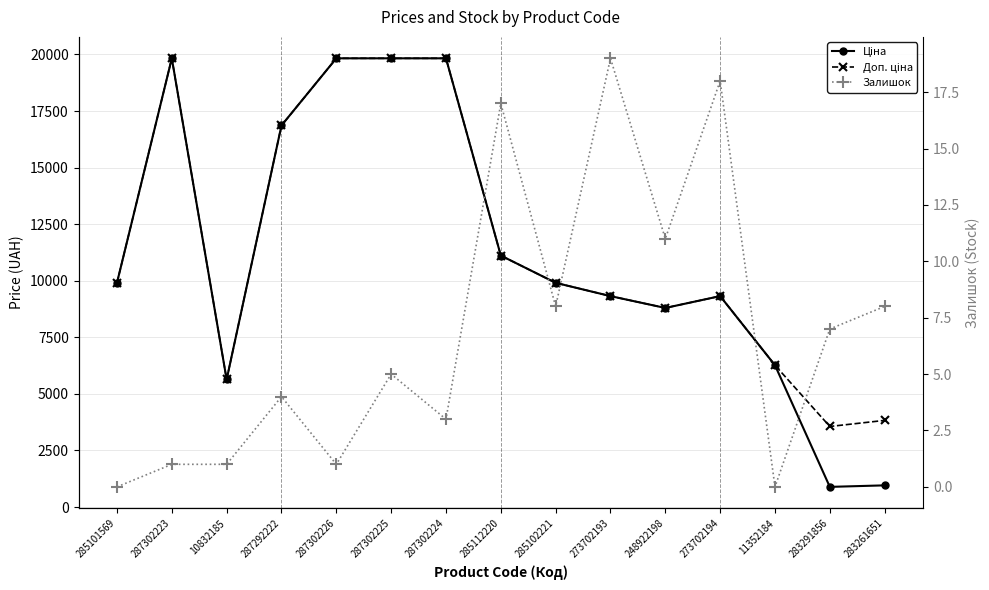

Is the value of Доп. ціна at 287302224 greater than the value of Залишок at 287302226?

Yes